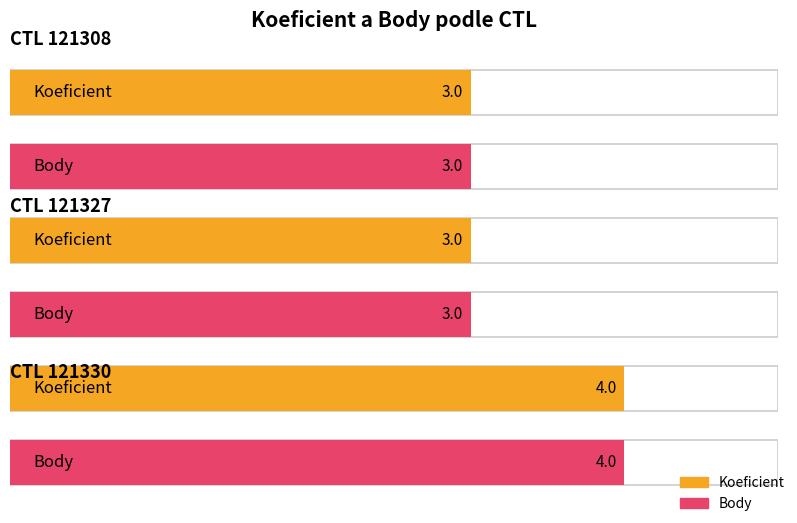

What is the average value of the Body series?

3